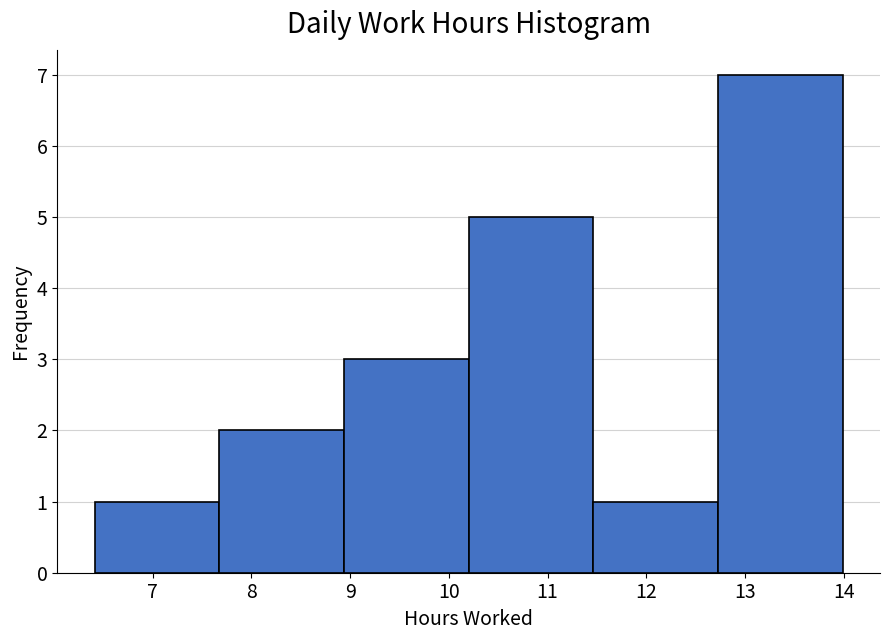

How tall is the bar that spans 6.4 to 7.7 on the x-axis? Neither the bar edges nor the heights are printed on the chart, so give them approximately, as read against the axes.

1